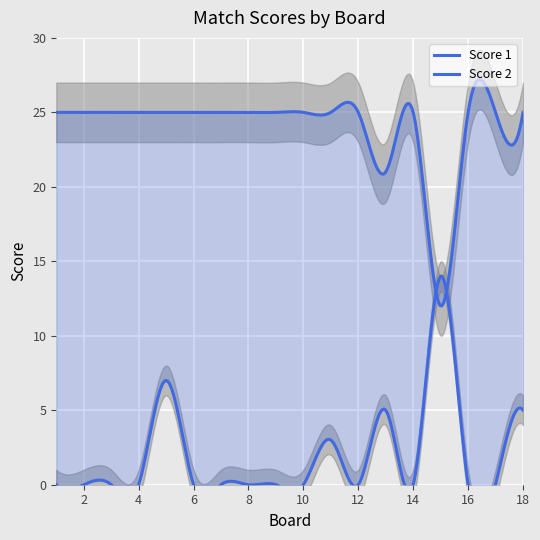

At which label is Score 2 closest to 7?

5